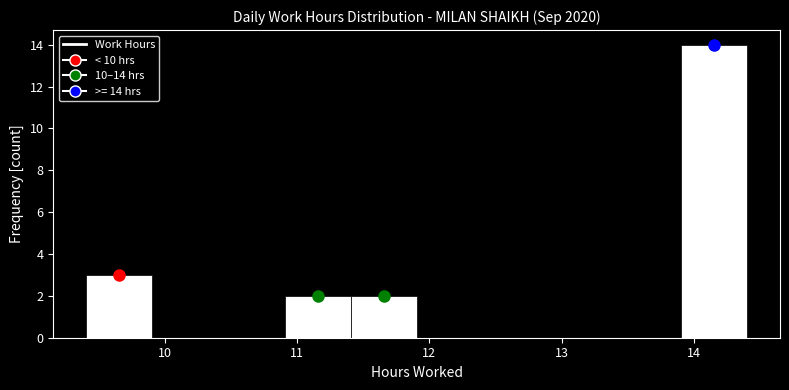

Which range on the x-axis has the tallest bar?

13.9 to 14.4